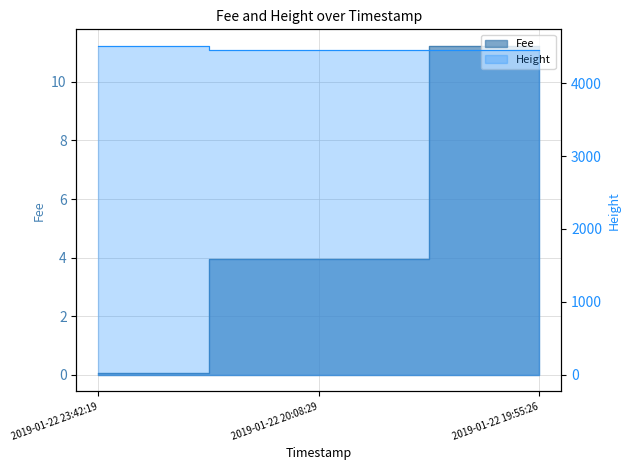

How many lines are shown in the chart?

2